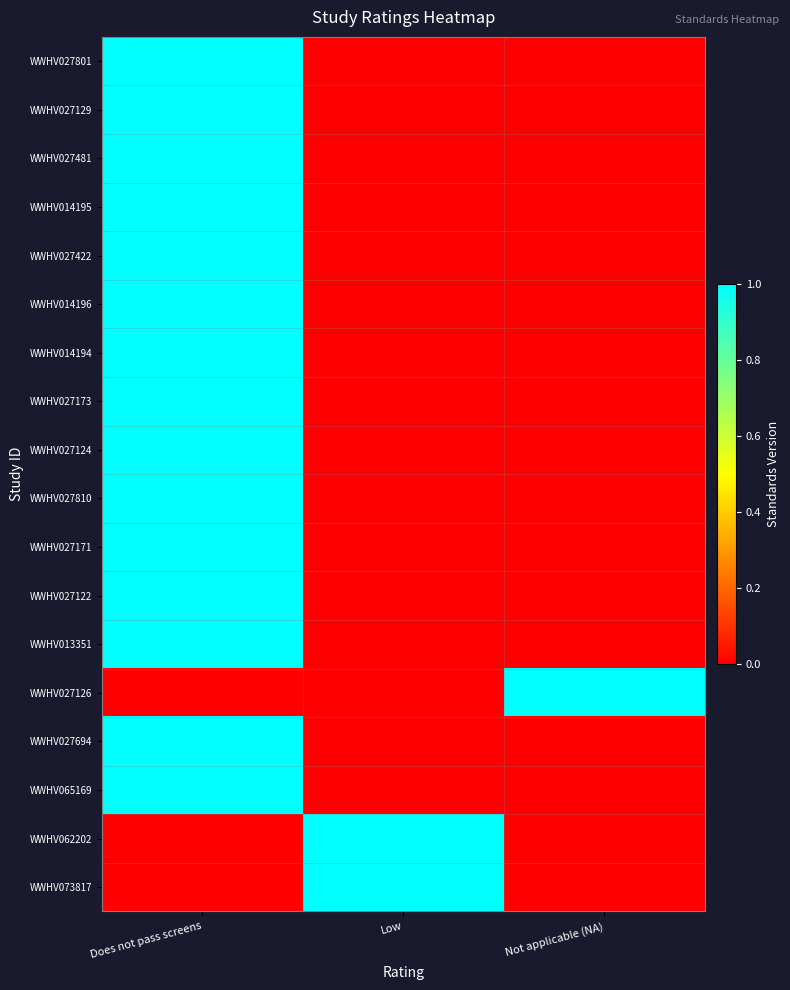

Which series changed the most between Does not pass screens and Low?

WWHV027801